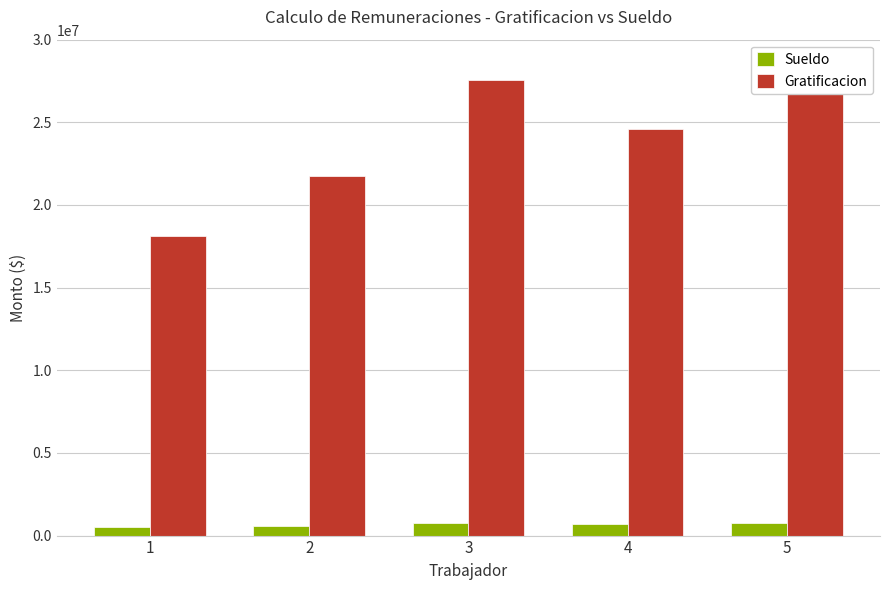

At which label is Gratificacion closest to 23012704?

2